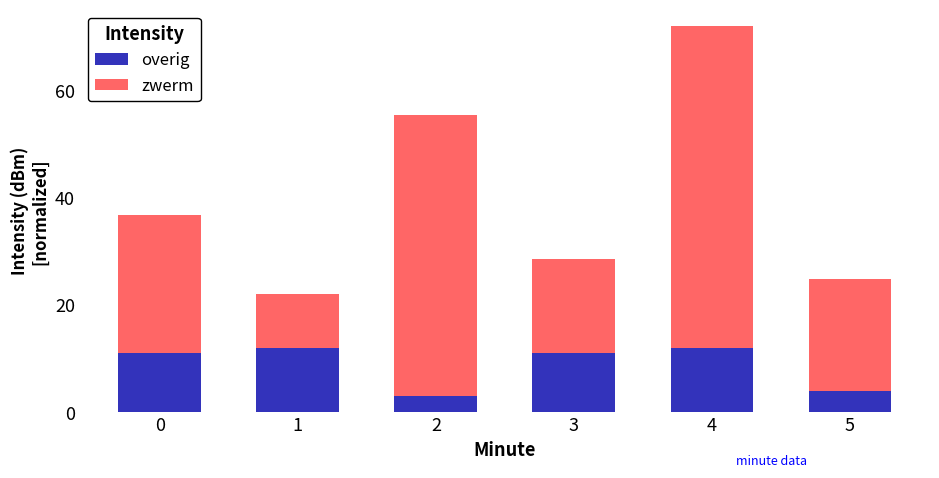

What is the value of the overig bar at the 2nd from the left?

12.0